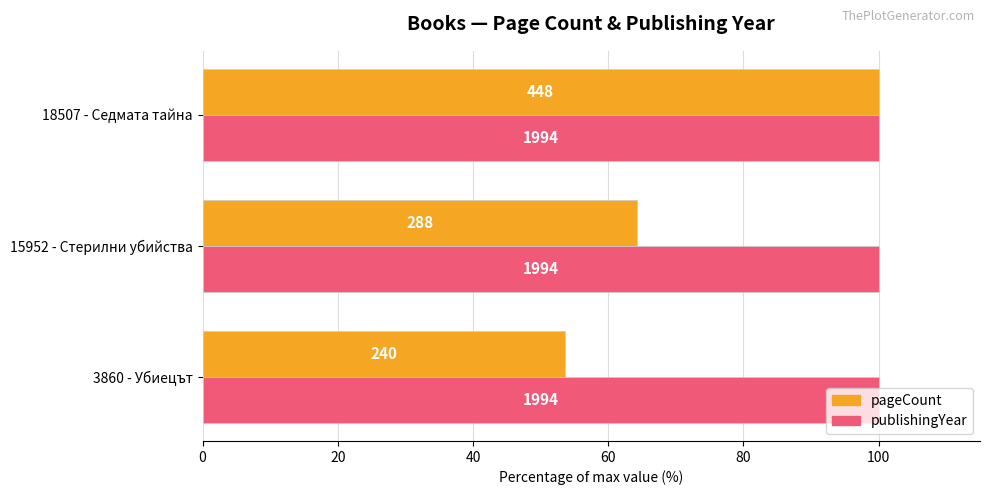

What is the average value of the pageCount series?

72.6